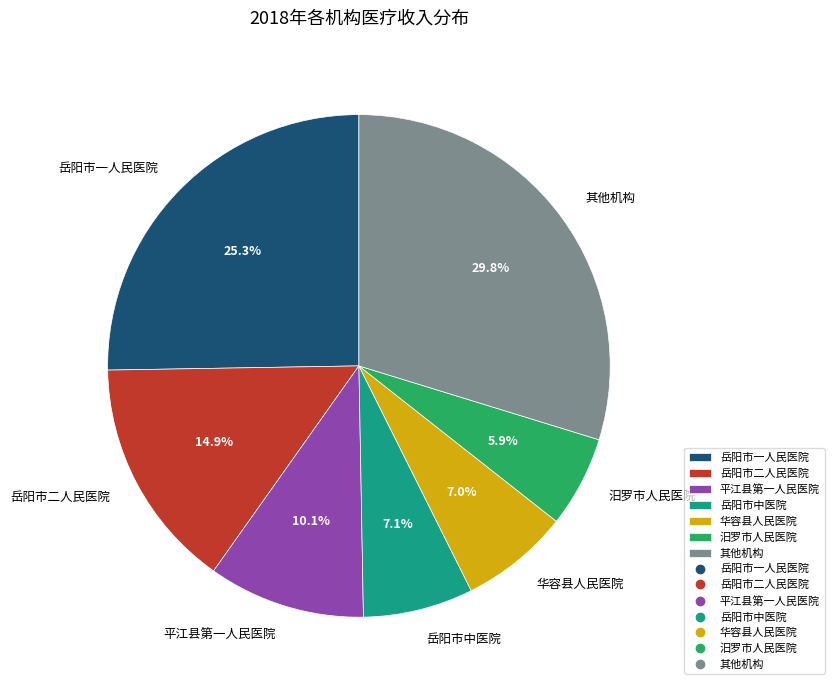

True or false: 华容县人民医院 accounts for 7% of the total.

True